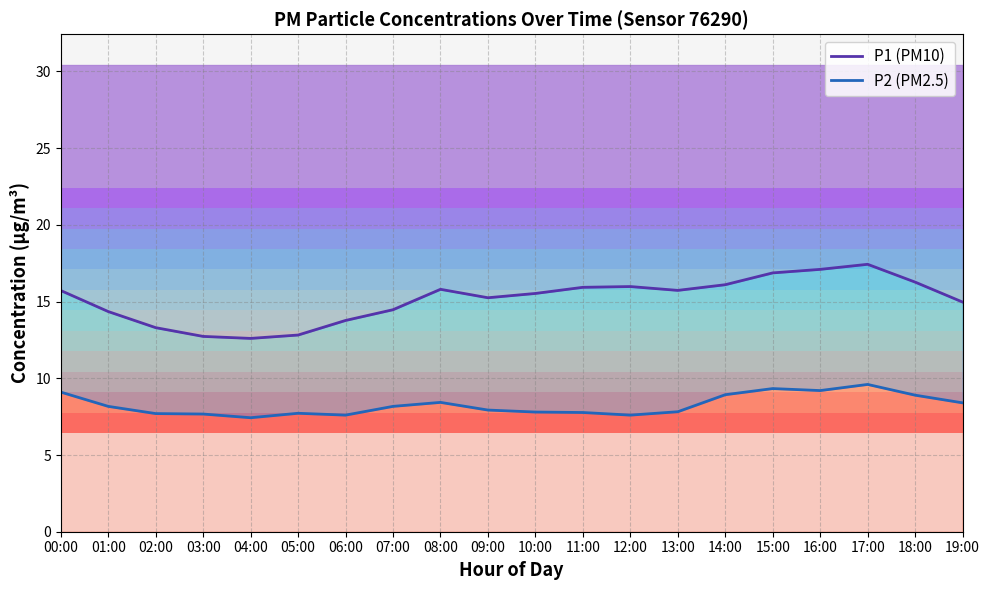

Which series has the largest total across all categories?

P1 (PM10)